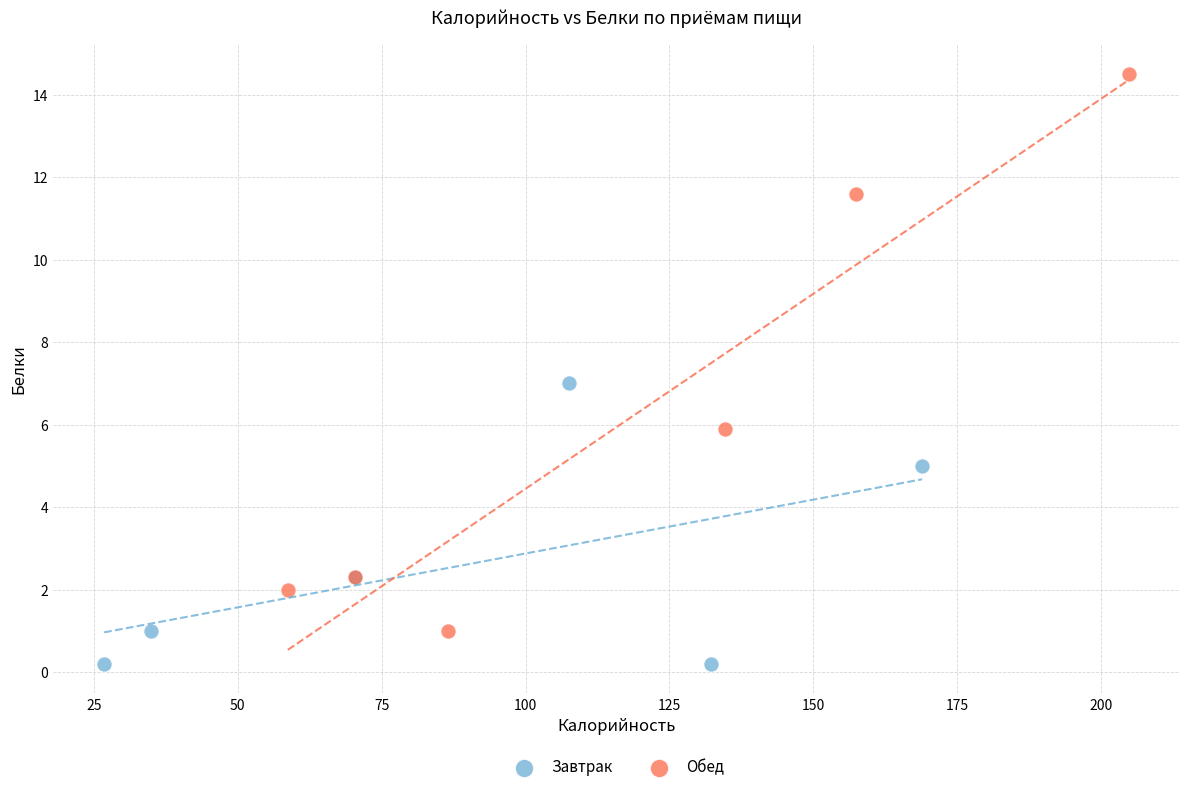

Which series has the largest Y range (max minus min)?

Обед